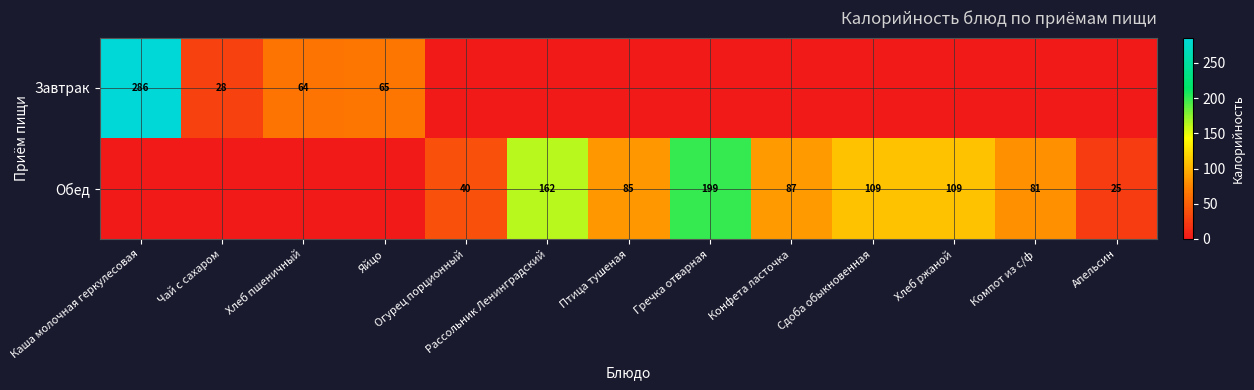

Is it true that Обед equals 326 at Гречка отварная?

False